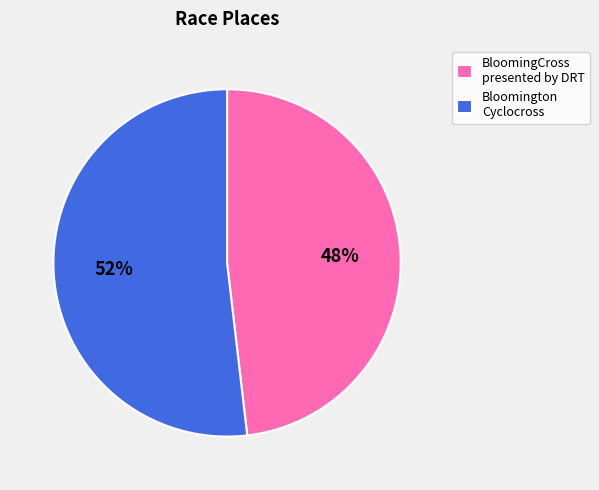

Rank the categories by value from lowest to highest.

BloomingCross presented by DRT, Bloomington Cyclocross